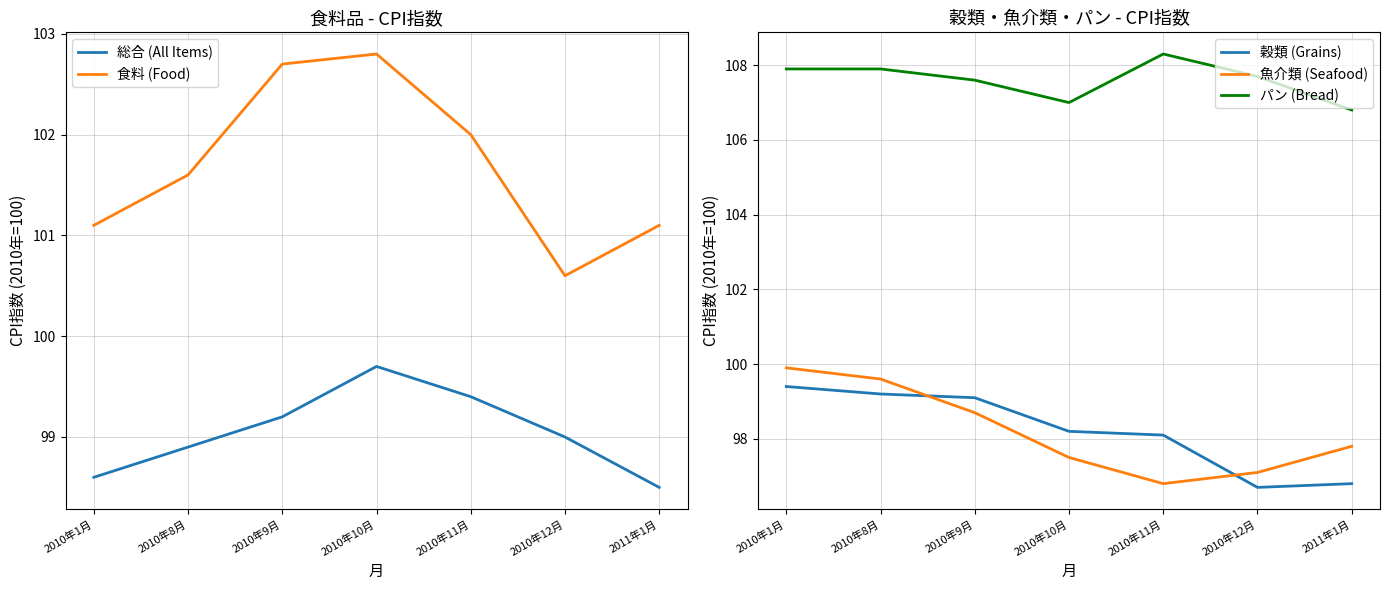

At which category is the sum across all series the highest?

2010年9月